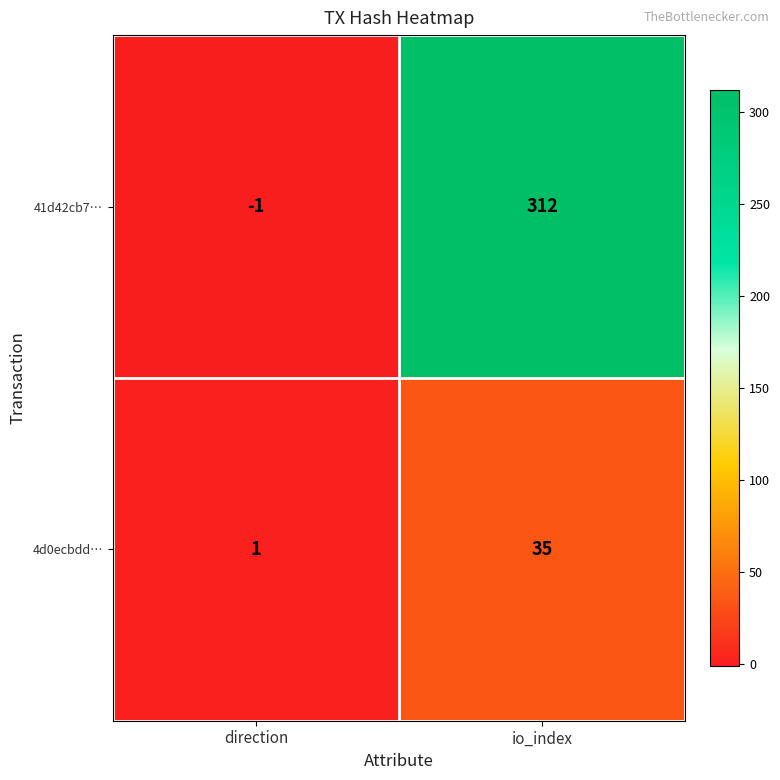

Reading left to right, transcribe all the data shown in this chart.

41d42cb7…: -1	312
4d0ecbdd…: 1	35